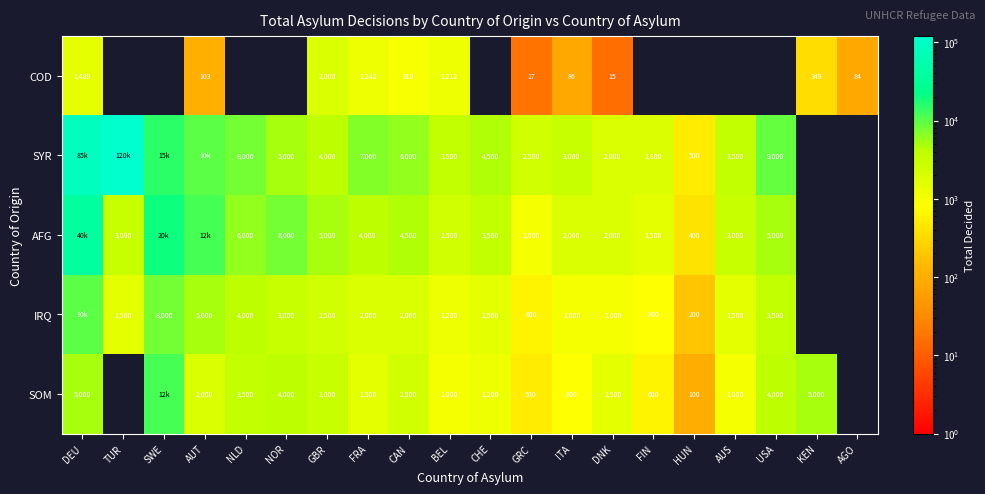

The AFG series shows 7054 at USA. True or false?

False